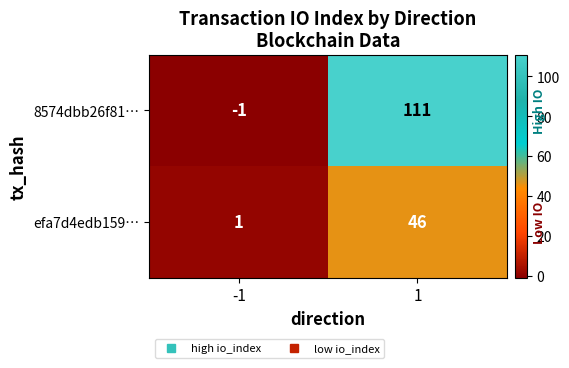

At which category is the sum across all series the highest?

1